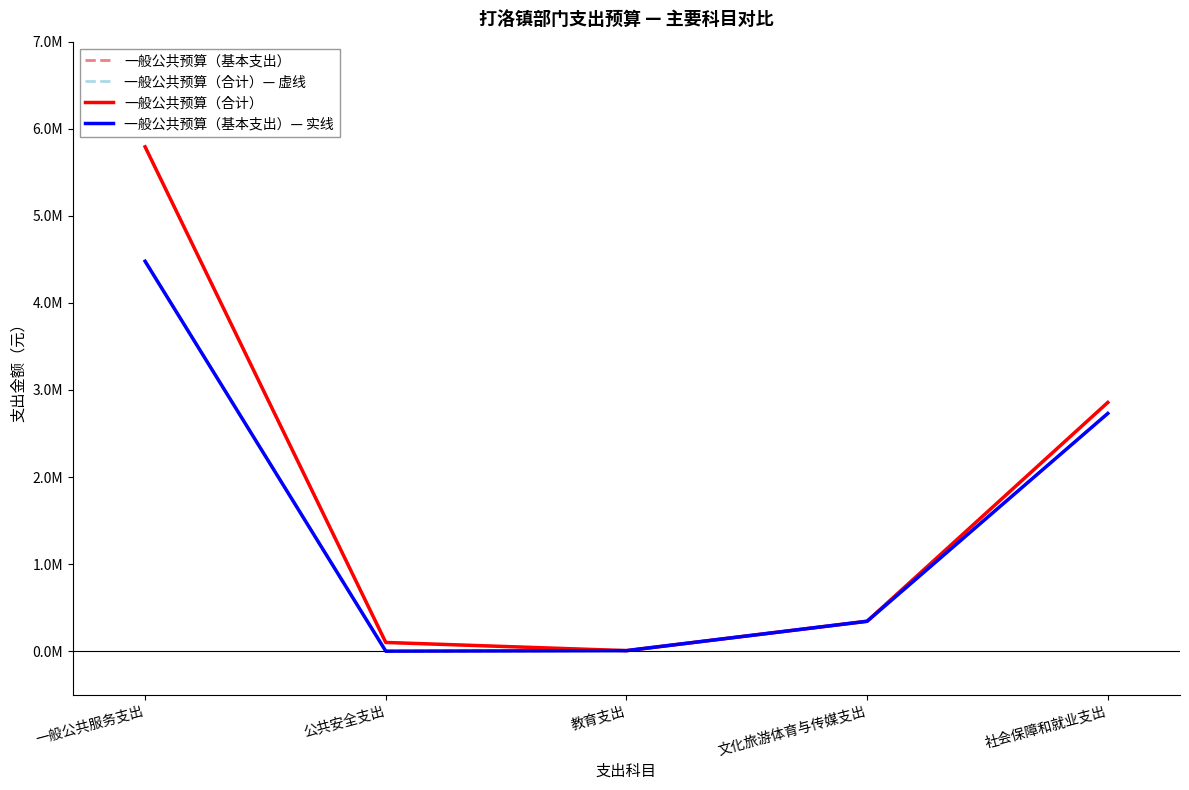

Does the chart have visible grid lines?

No